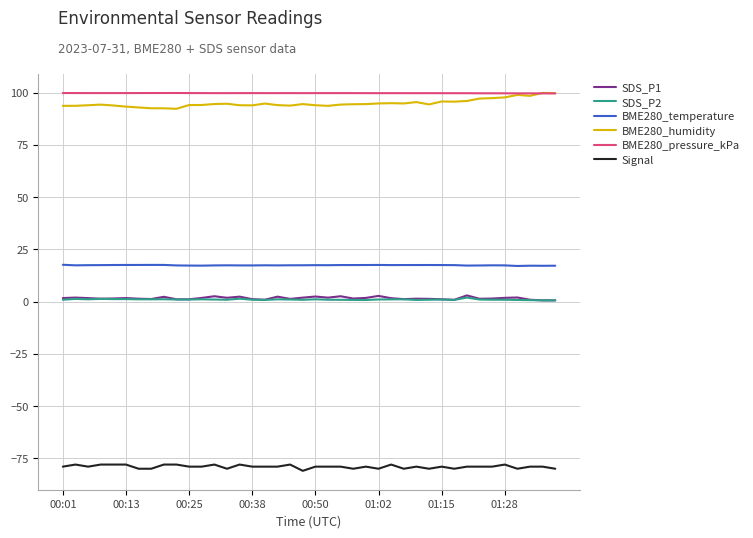

What is the maximum value for BME280_humidity?

99.9